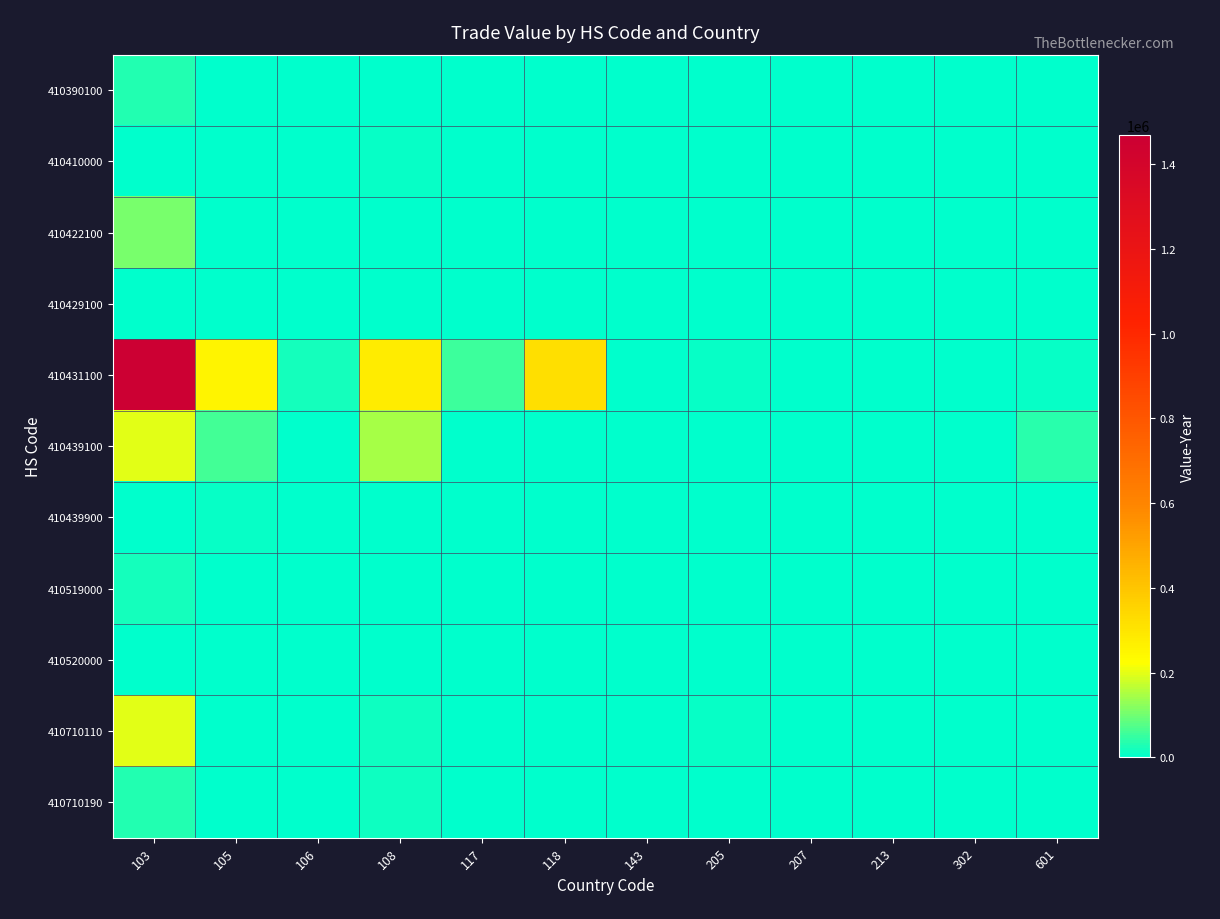

How many series are shown in this chart?

11